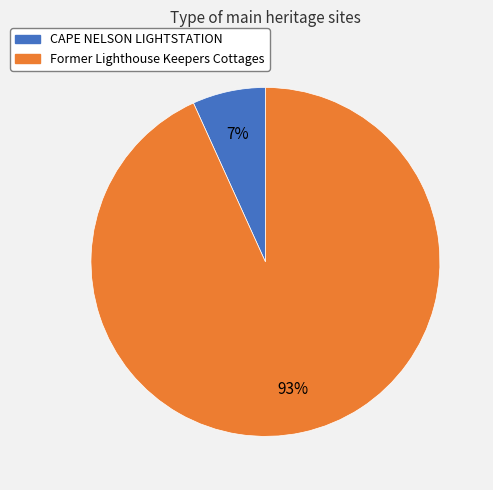

What percentage is the CAPE NELSON LIGHTSTATION slice, to the nearest percent?

7%